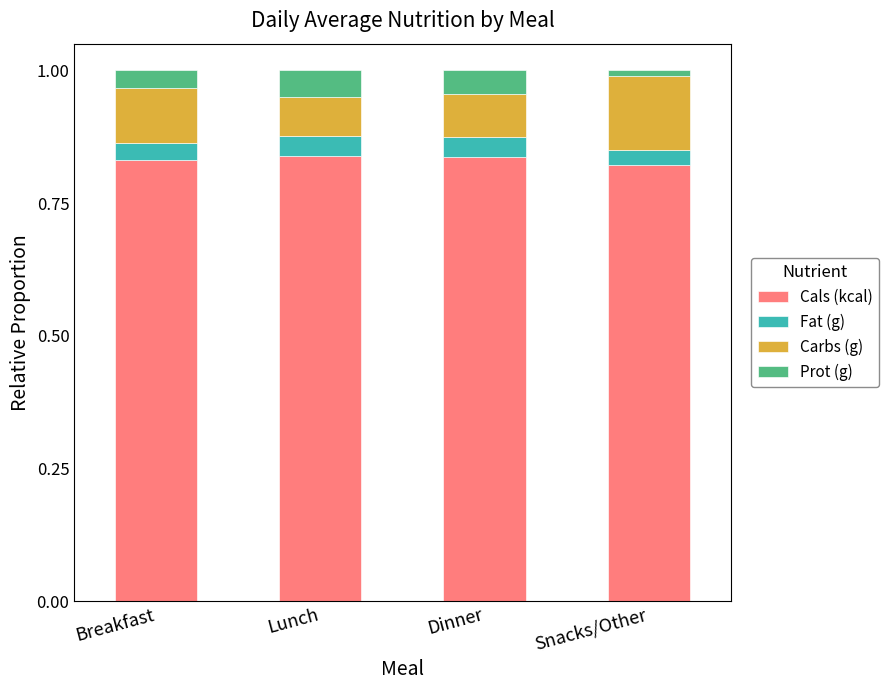

True or false: Cals (kcal) has a value of 1.3 at Dinner.

False